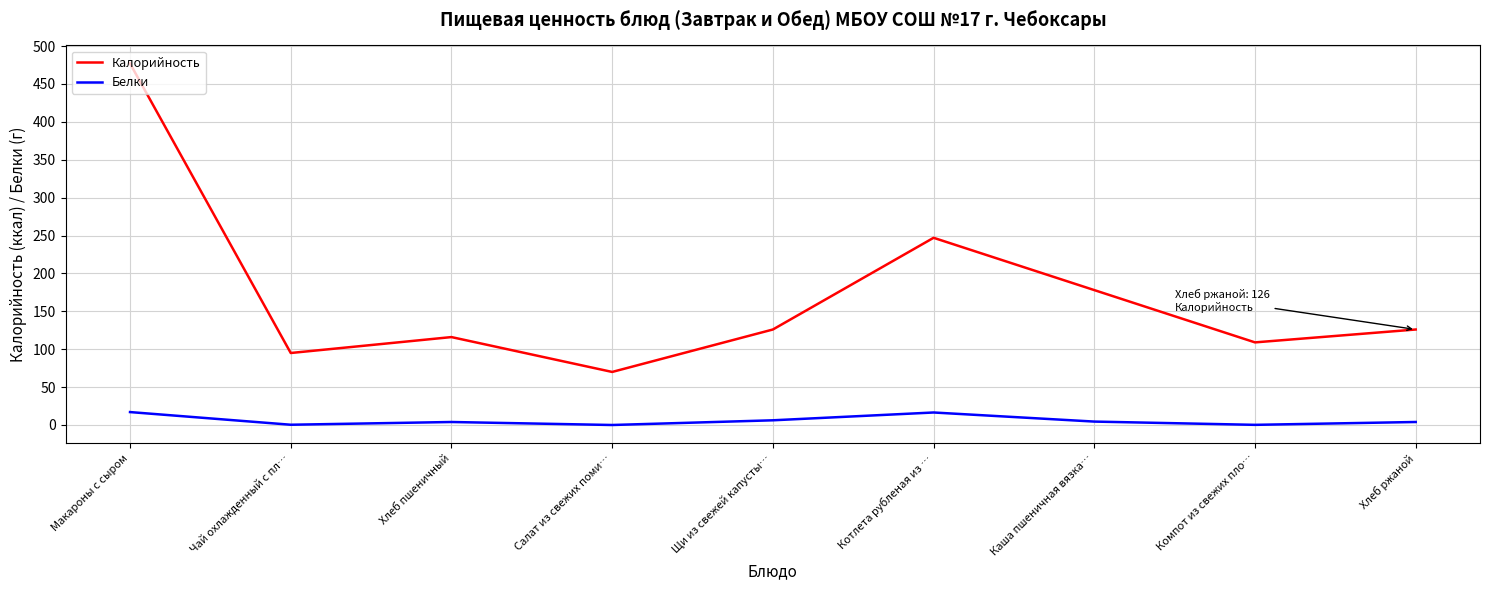

What is the total value across all series at Макароны с сыром?

494.1